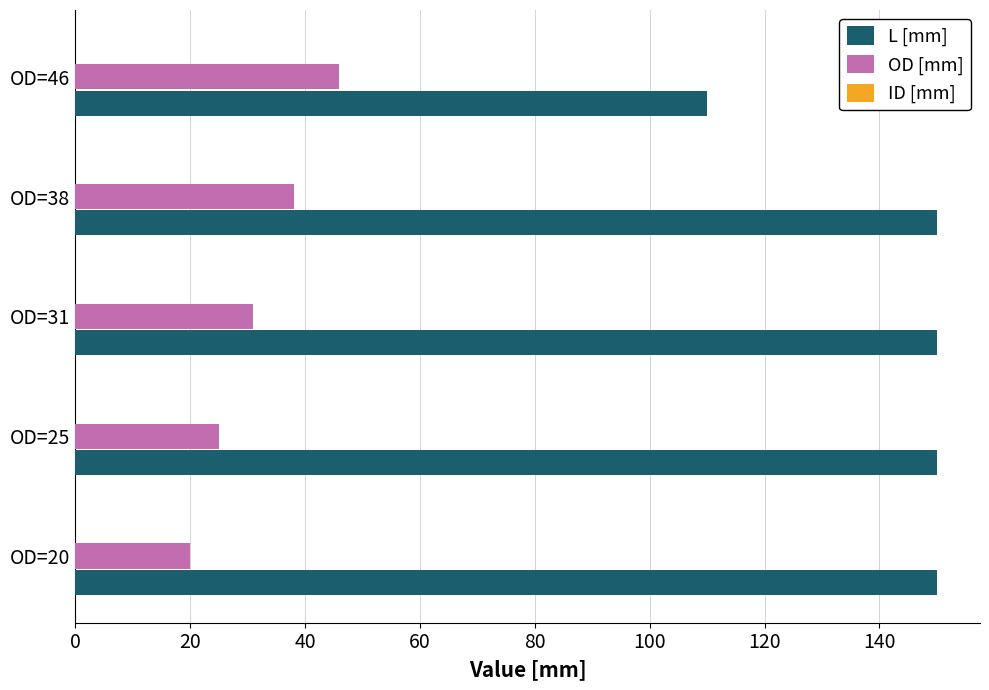

At which category is the sum across all series the highest?

OD=38